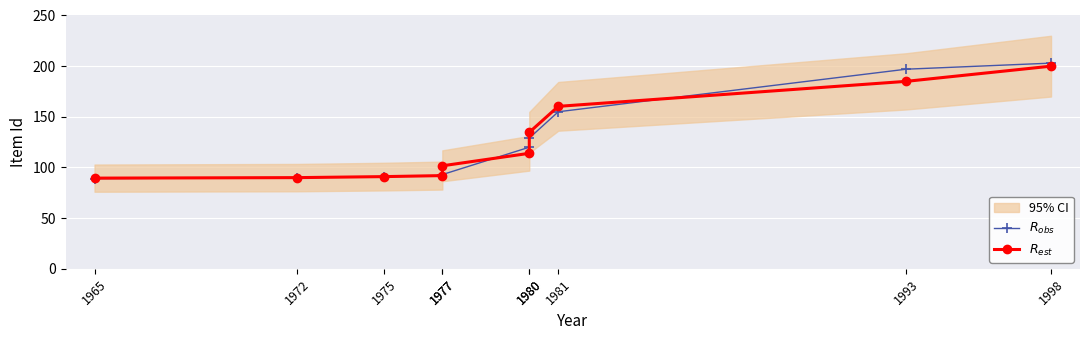

What is the spread (max minus min) of values at 1980?

6.0